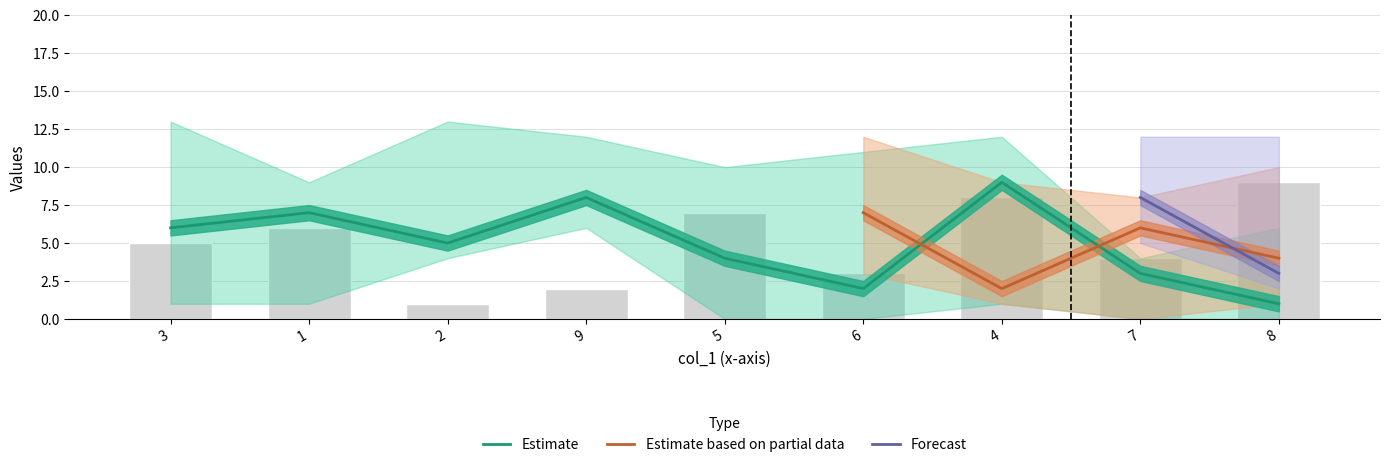

What is the smallest value displayed?

1